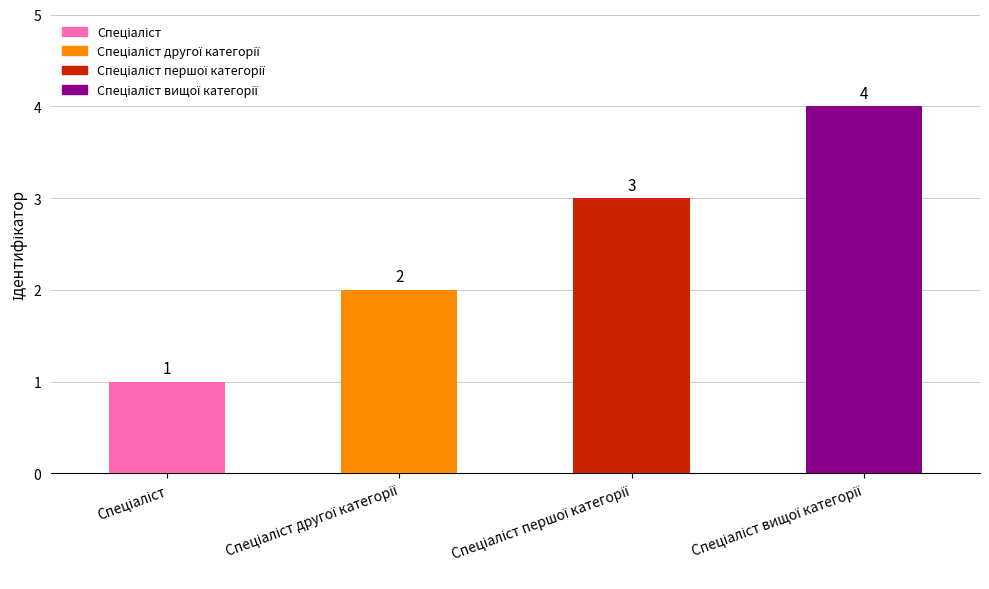

What is the maximum value shown in the chart?

4